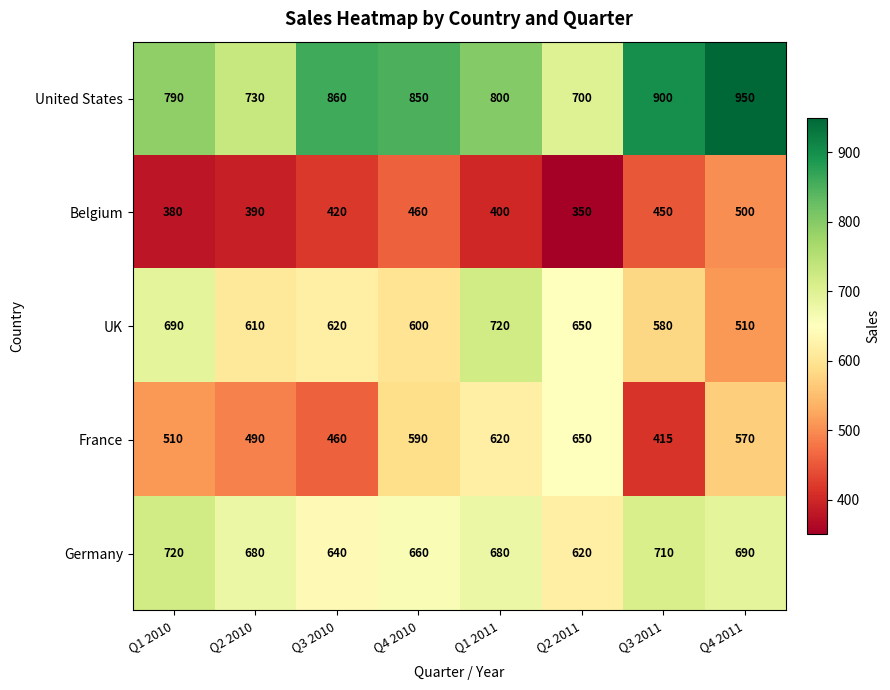

What is the total value across all series at Q1 2011?

3220